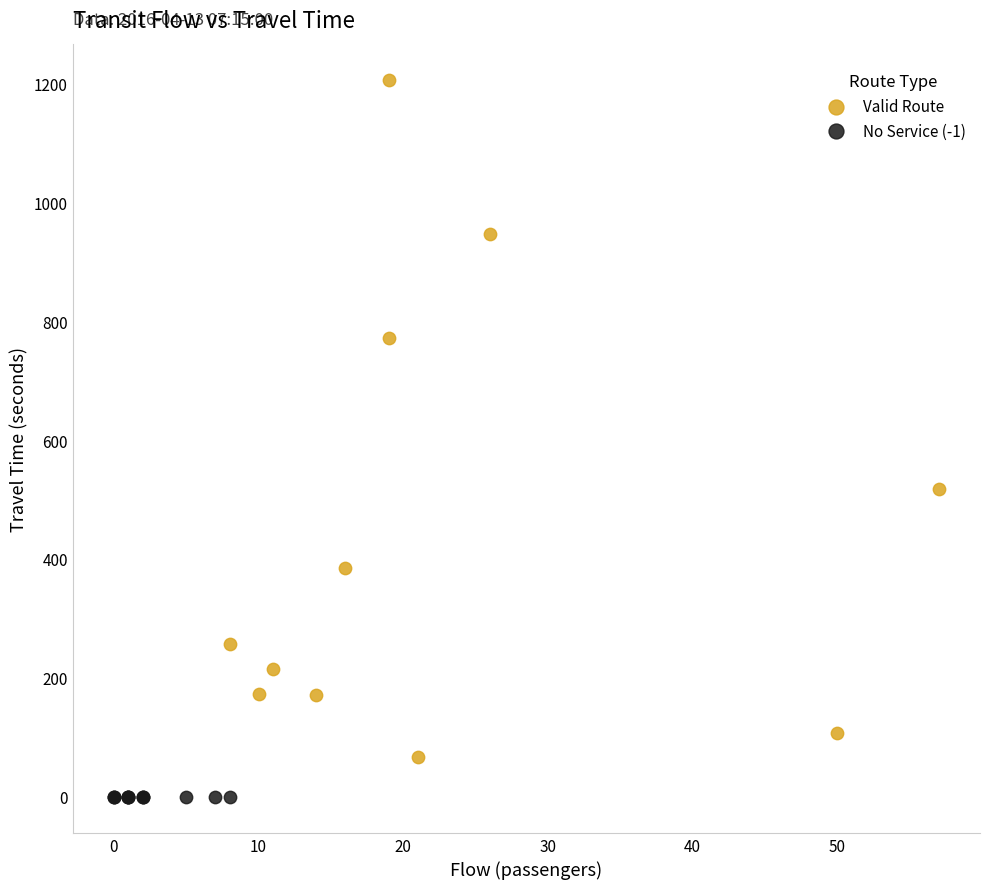

Which series contains the highest Y value?

Valid Route